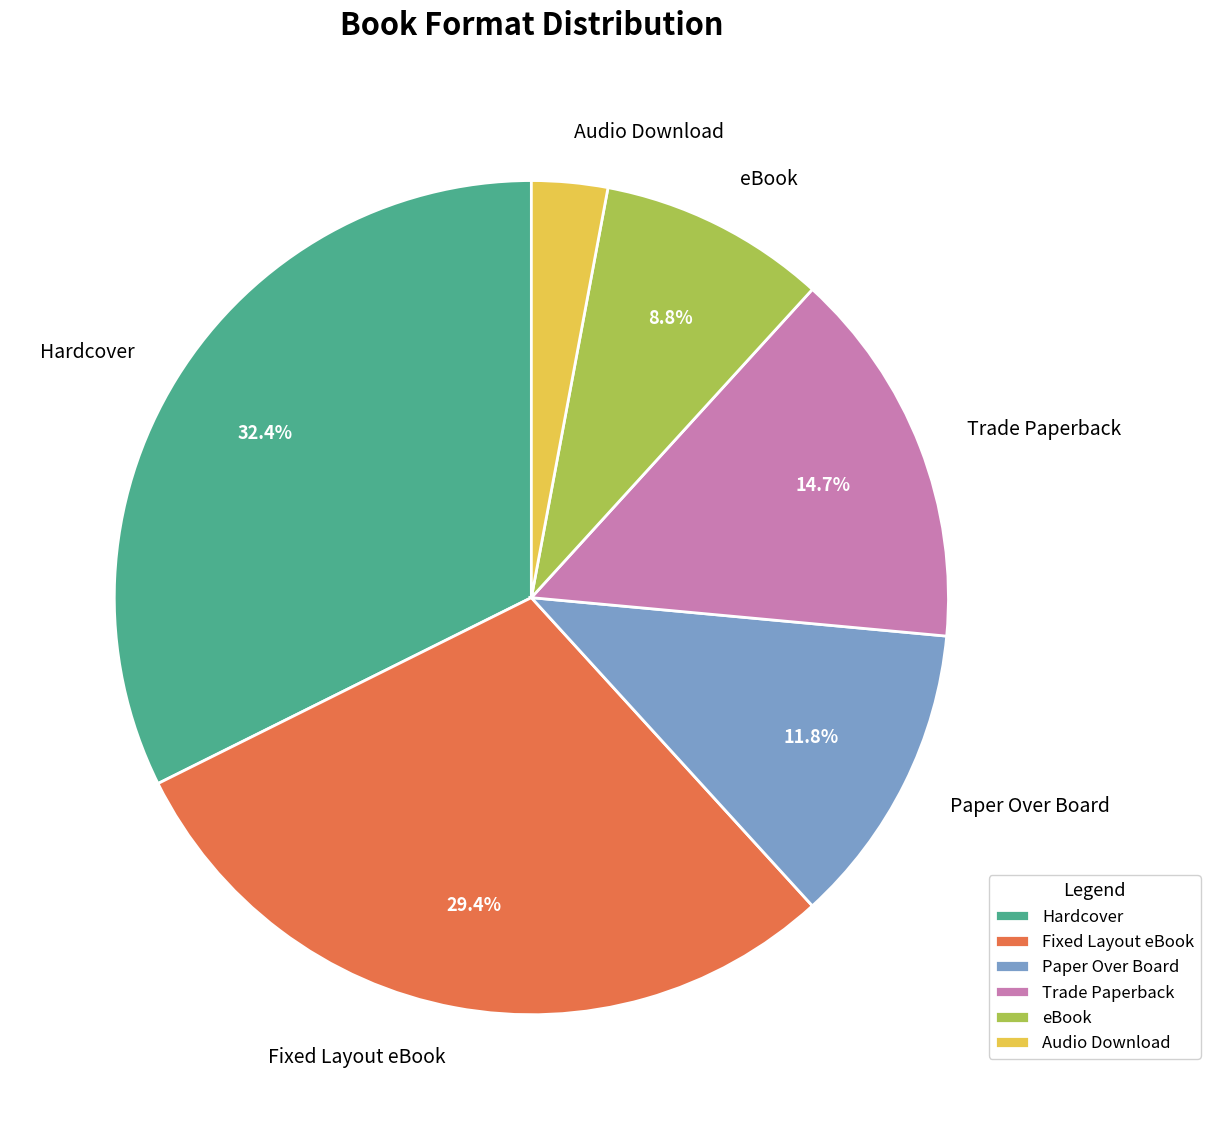

What is the largest slice in the pie chart?

Hardcover